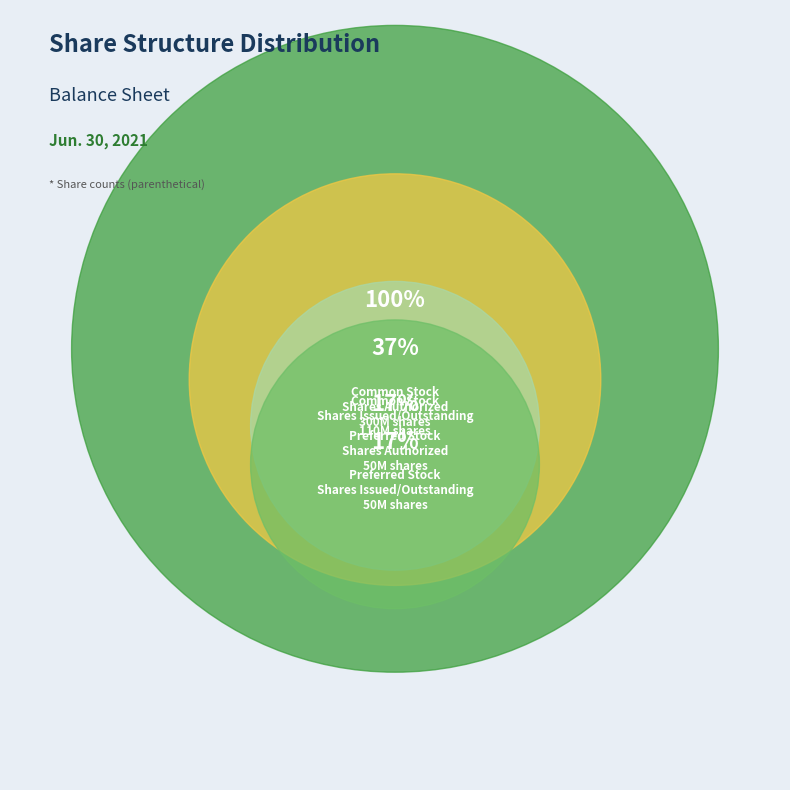

Which slice represents more than half of the pie?

Common Stock
Shares Authorized